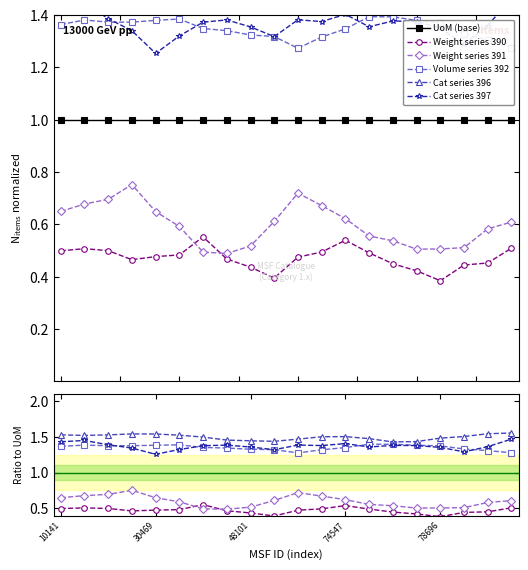

What is the maximum value for Cat series 397?

1.5